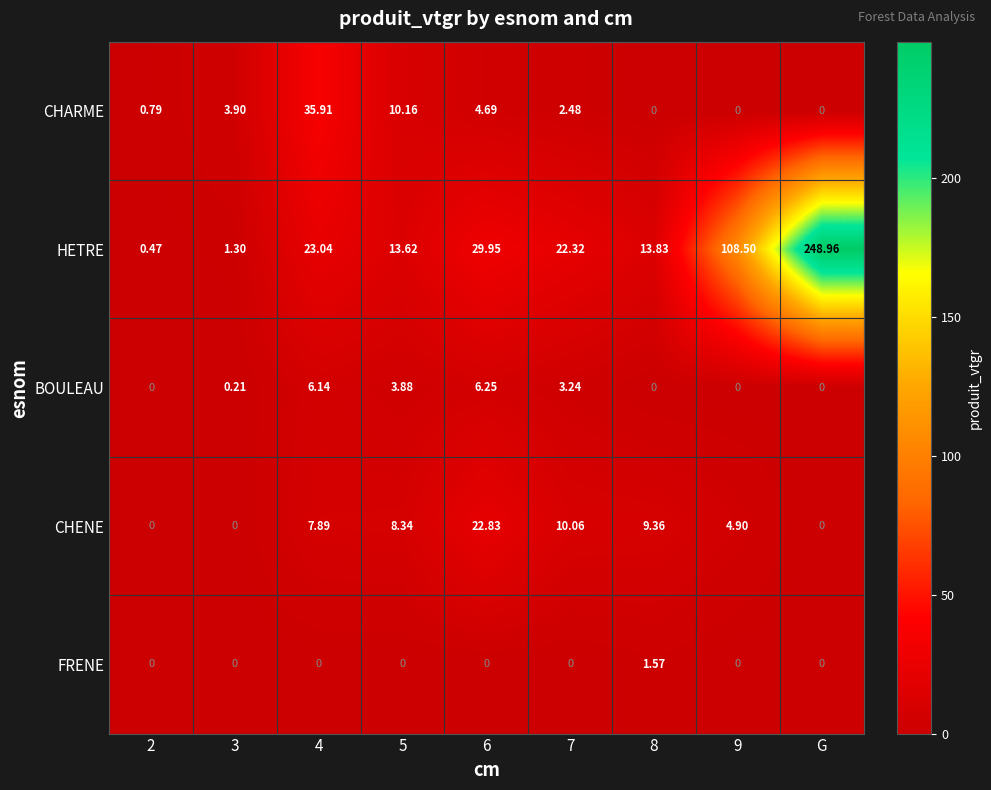

At how many categories does at least one series exceed 124?

1